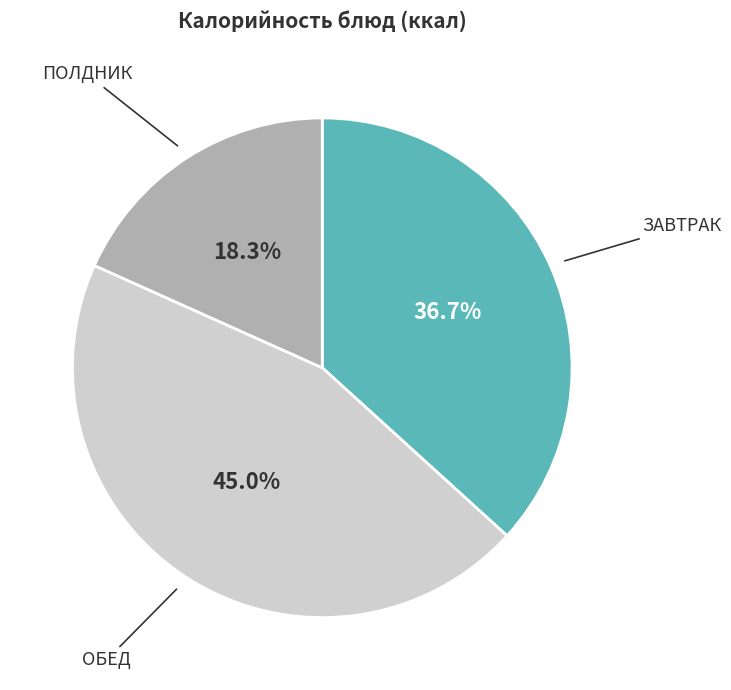

Is there any slice that represents more than half of the pie?

No